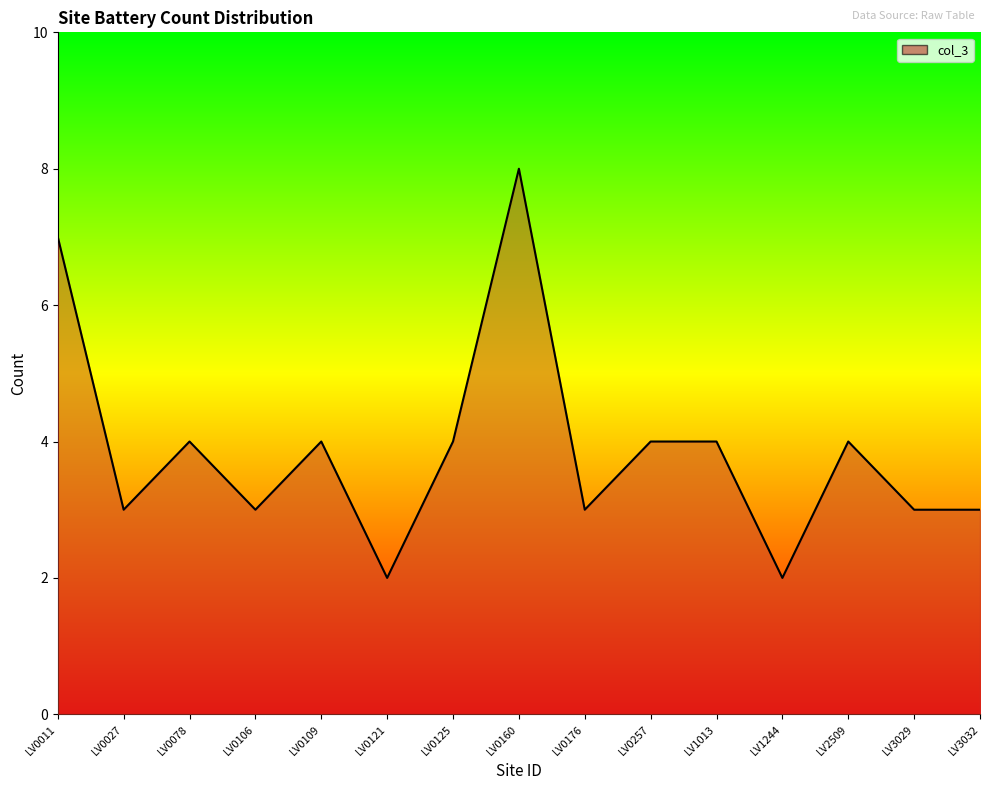

How many values are between 3 and 4?

11